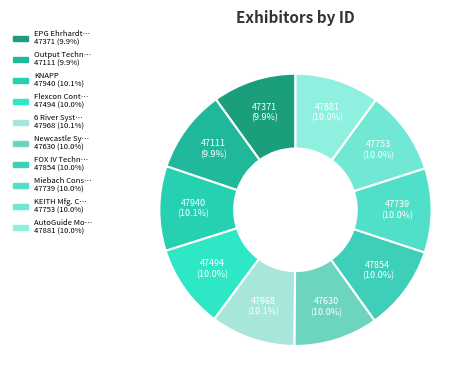

How many slices are in this pie chart?

10